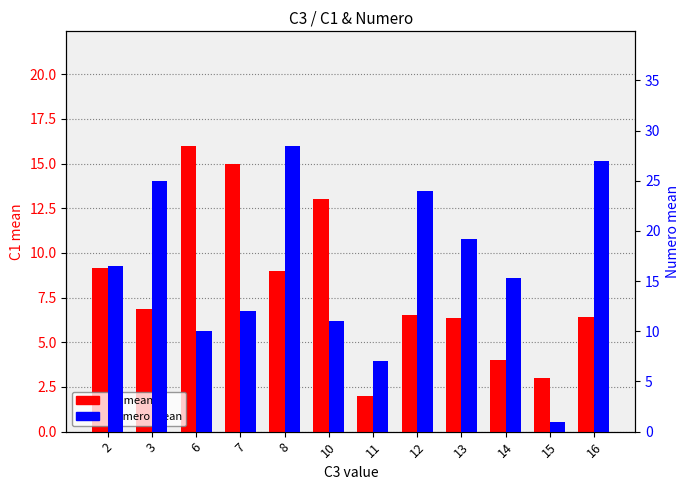

What is the sum of all C1 mean values?

97.3